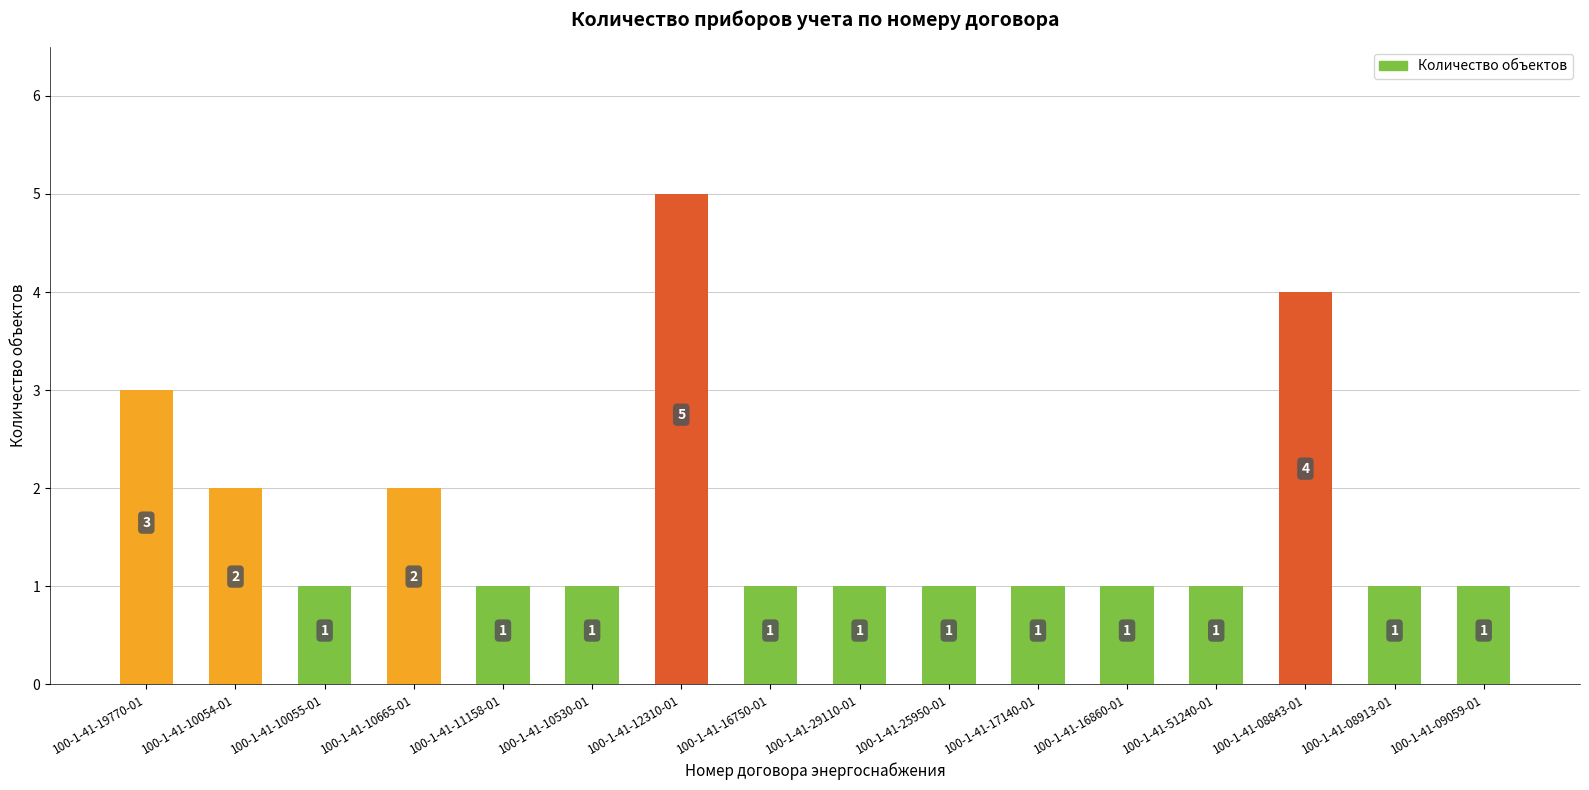

What position from the left is 100-1-41-12310-01?

7